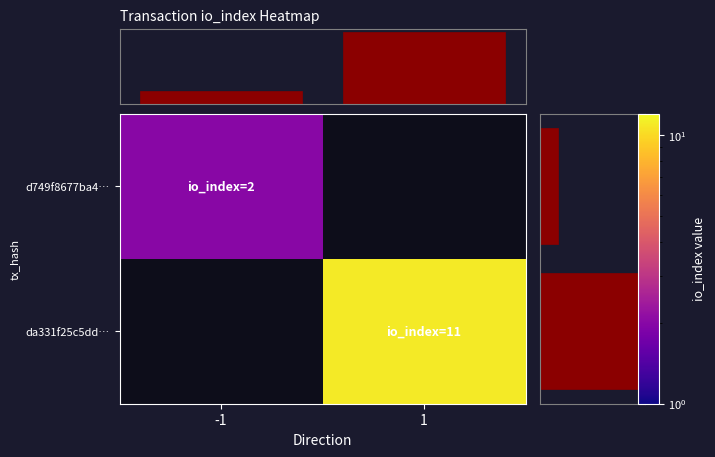

The value of d749f8677ba4… at -1 is 2.0. True or false?

True